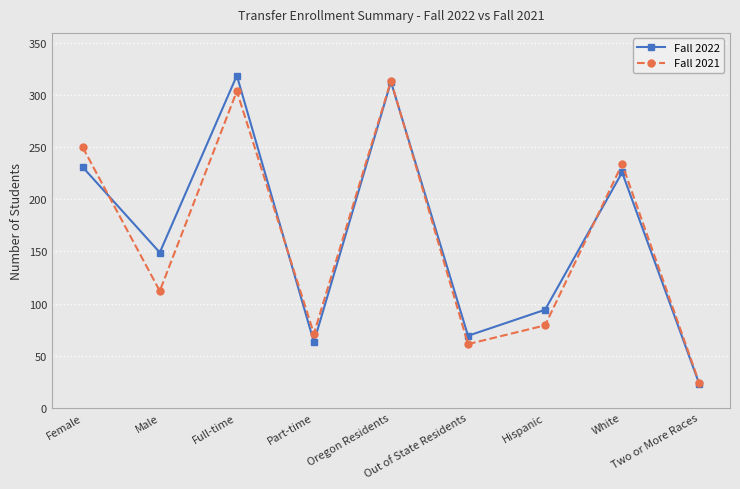

What is the maximum value shown in the chart?

319